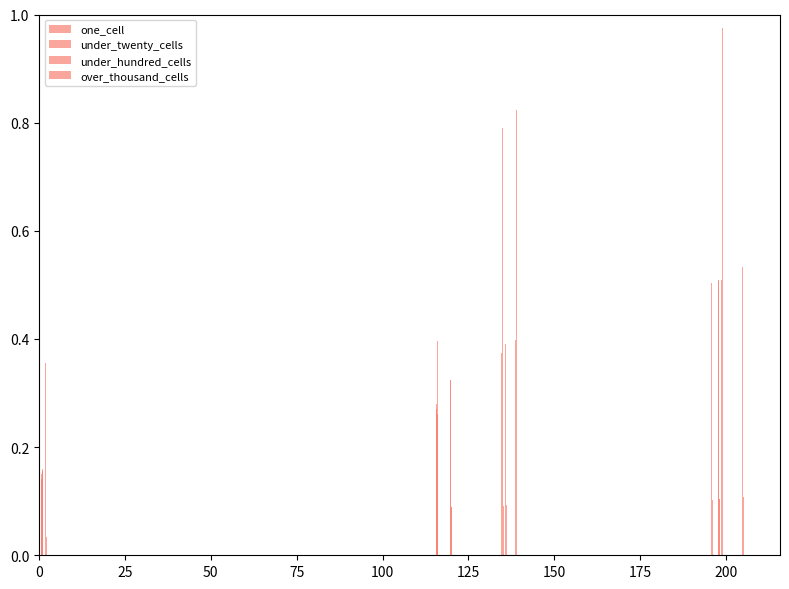

What are all the series names shown in the legend?

one_cell, under_twenty_cells, under_hundred_cells, over_thousand_cells